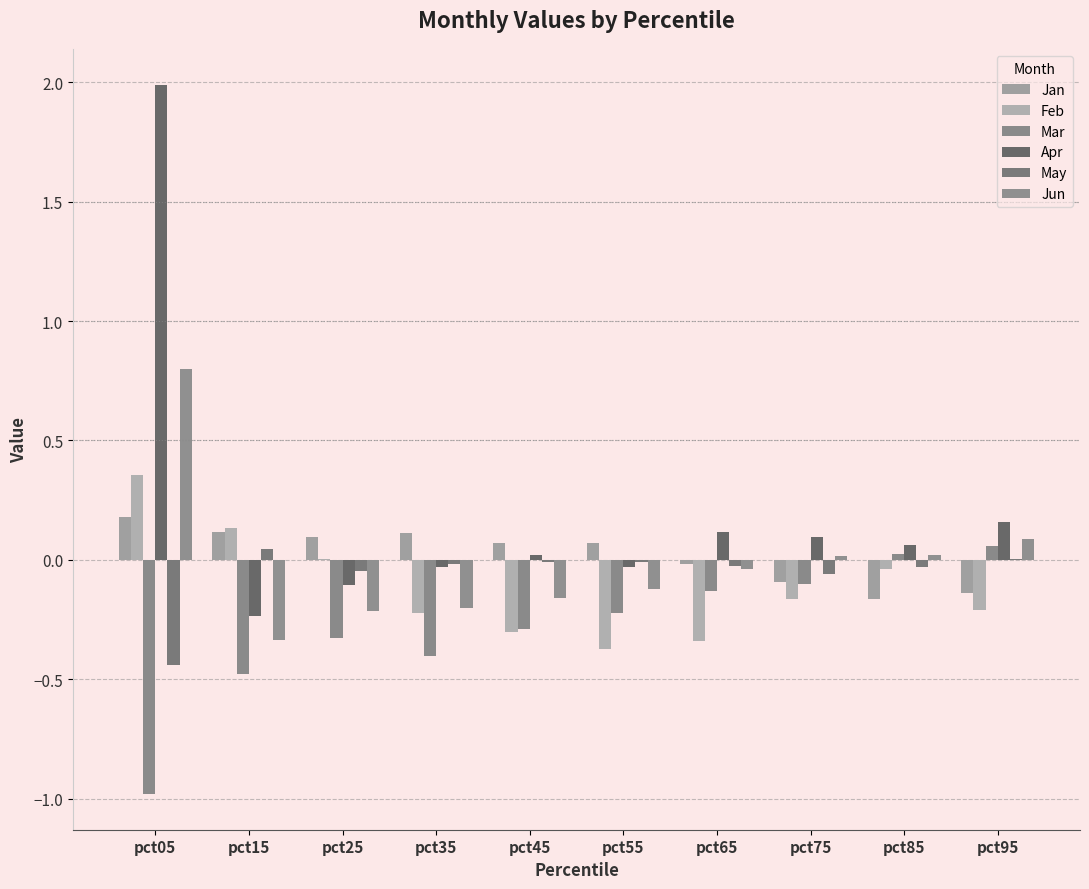

What is the difference between the highest and lowest values at pct25?

0.4